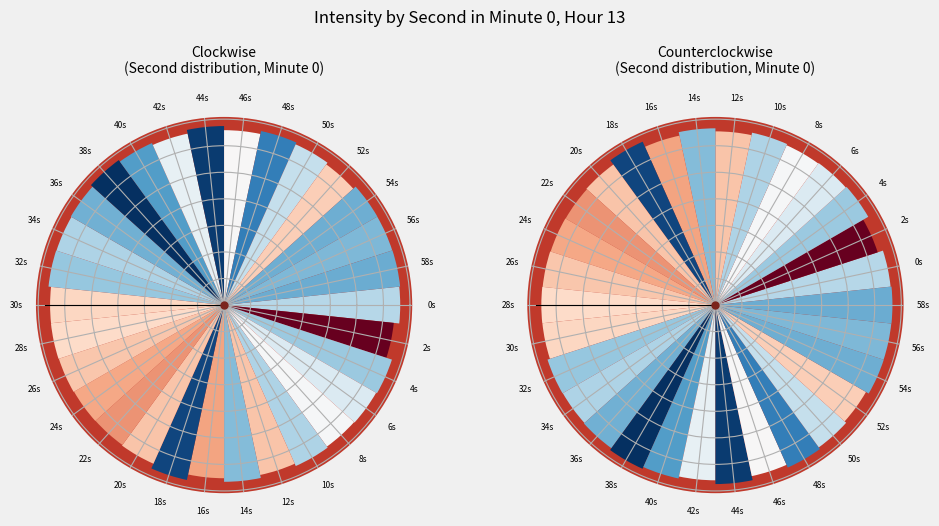

To the nearest percent, what is the combined percentage of 16s and 6s?

7%